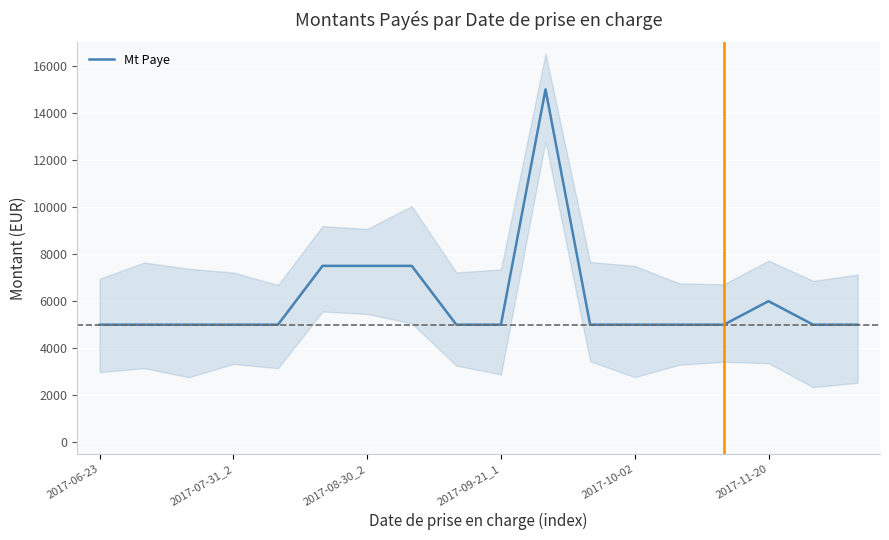

How many interior local peaks (higher than both neighbors) does the data have?

2